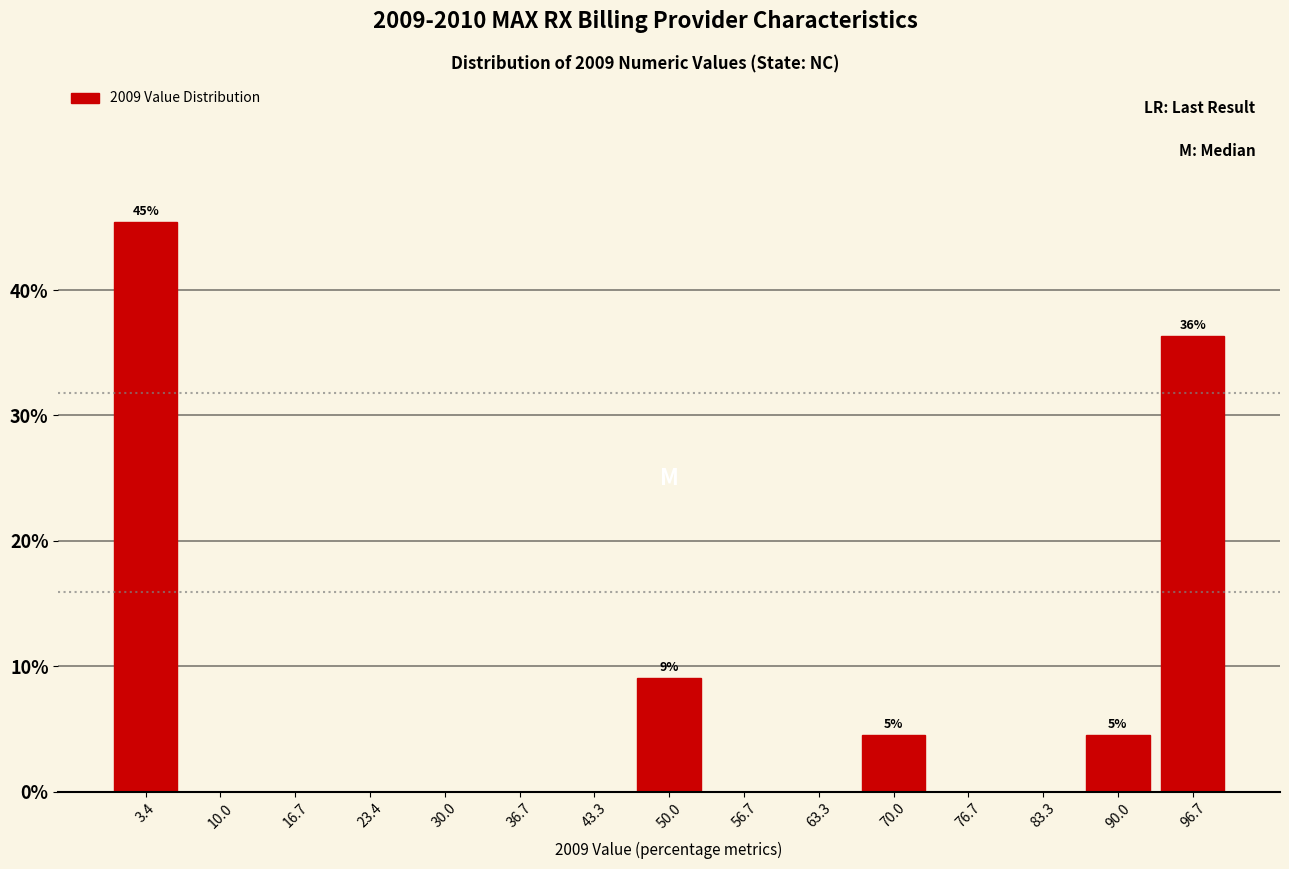

Which range on the x-axis has the tallest bar?

0 to 7